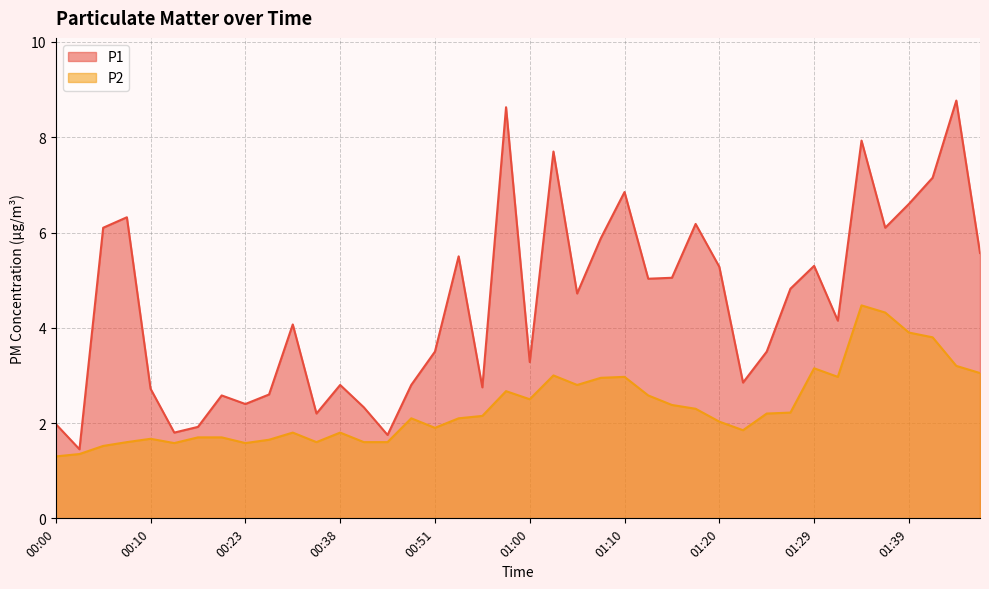

Where is P1 nearest to the value 5?

01:12